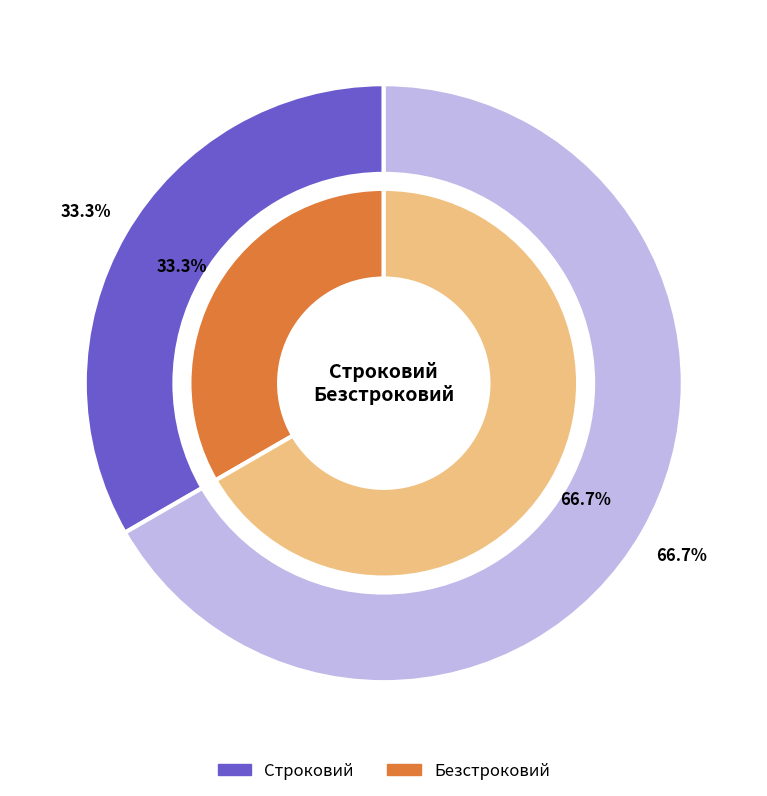

How many segments does this pie chart have?

2